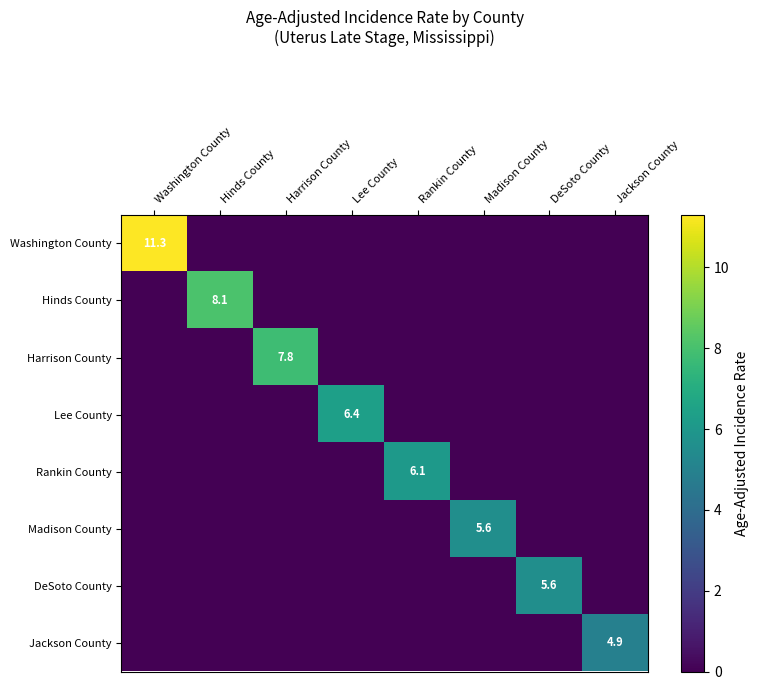

The value of Lee County at Lee County is 4.1. True or false?

False